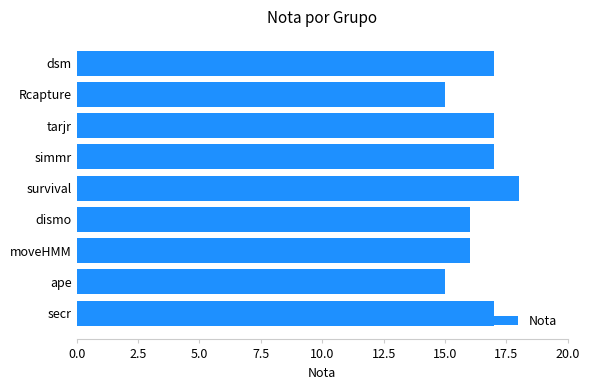

What is the minimum value shown in the chart?

15